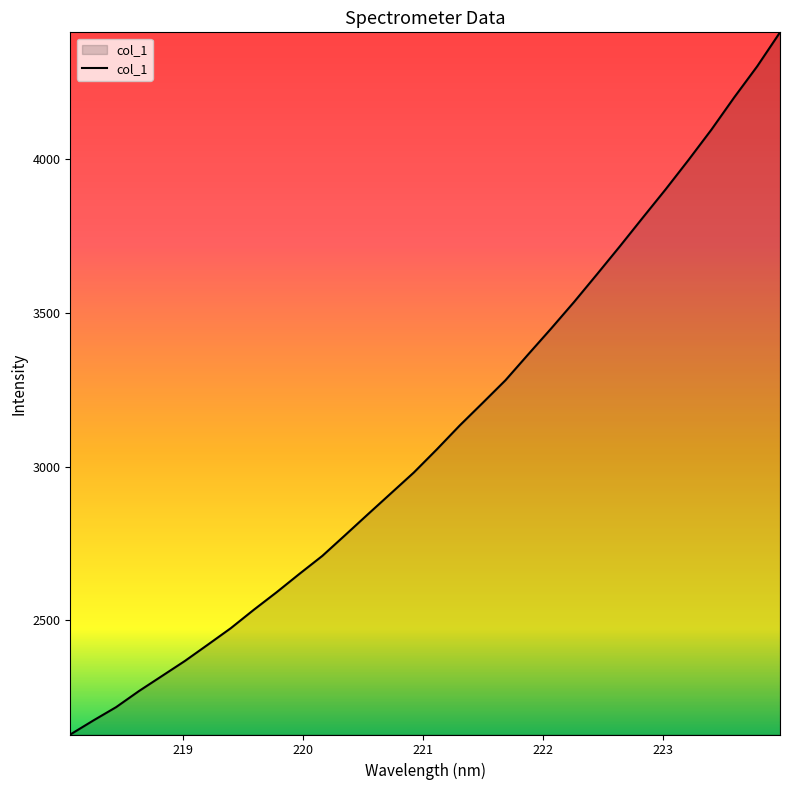

What is the minimum value shown in the chart?

2127.8